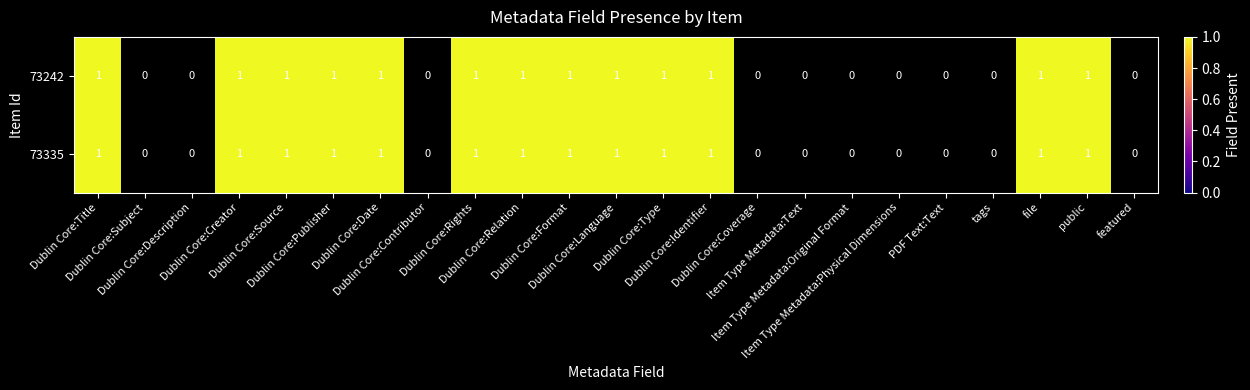

Reading left to right, what are all the values shown in this chart?

Dublin Core:Title: 0=1	1=1
Dublin Core:Subject: 0=0	1=0
Dublin Core:Description: 0=0	1=0
Dublin Core:Creator: 0=1	1=1
Dublin Core:Source: 0=1	1=1
Dublin Core:Publisher: 0=1	1=1
Dublin Core:Date: 0=1	1=1
Dublin Core:Contributor: 0=0	1=0
Dublin Core:Rights: 0=1	1=1
Dublin Core:Relation: 0=1	1=1
Dublin Core:Format: 0=1	1=1
Dublin Core:Language: 0=1	1=1
Dublin Core:Type: 0=1	1=1
Dublin Core:Identifier: 0=1	1=1
Dublin Core:Coverage: 0=0	1=0
Item Type Metadata:Text: 0=0	1=0
Item Type Metadata:Original Format: 0=0	1=0
Item Type Metadata:Physical Dimensions: 0=0	1=0
PDF Text:Text: 0=0	1=0
tags: 0=0	1=0
file: 0=1	1=1
public: 0=1	1=1
featured: 0=0	1=0